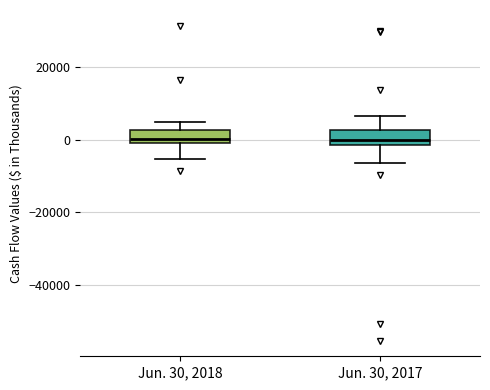

Reading left to right, transcribe this box plot: for each box, give where its median line is, the range the box spans, and where its two whiskers end, as read against the y-axis. The values are not printed on the chart, so give them approximately, as read against the axis.

Jun. 30, 2018: median 0 (just above the box's lower edge), box 0 to 2000, whiskers -6000 to 6000
Jun. 30, 2017: median 0, box -2000 to 2000, whiskers -6000 to 6000